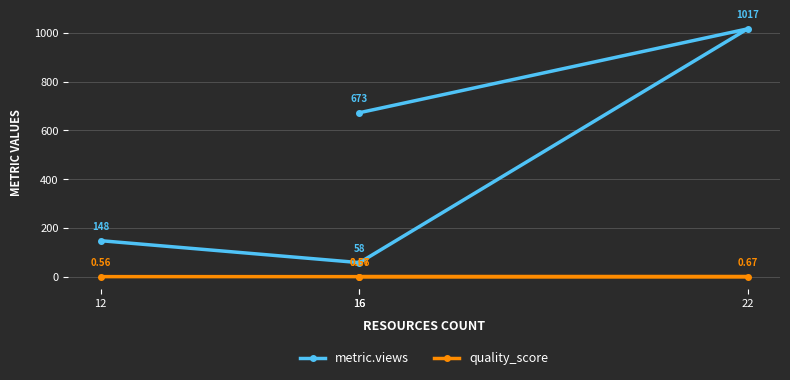

Which series has the largest range (max minus min)?

metric.views